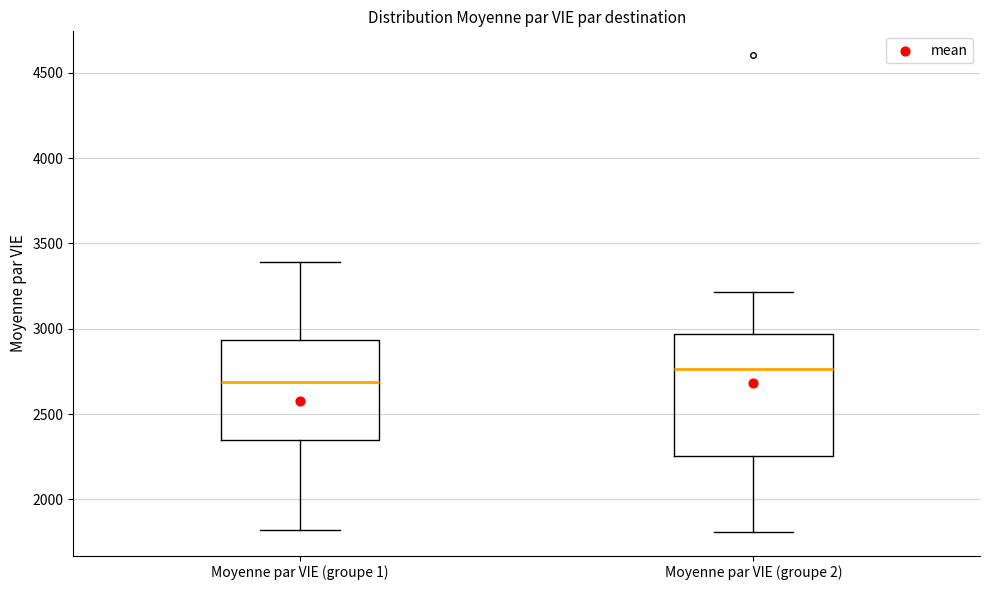

Which box is the tallest, from its lower edge to its upper edge?

Moyenne par VIE (groupe 2)